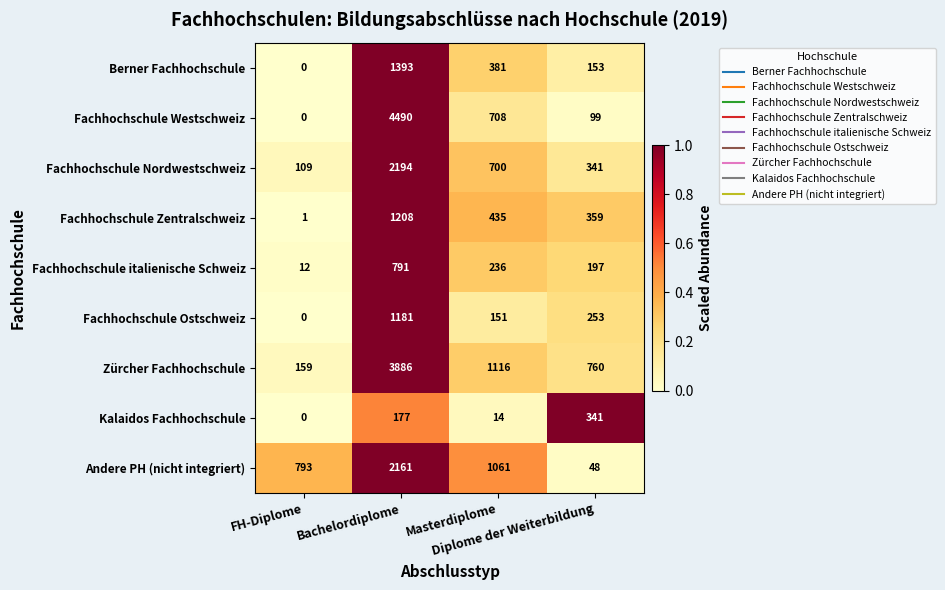

What is the sum of all Fachhochschule Ostschweiz values?

1585